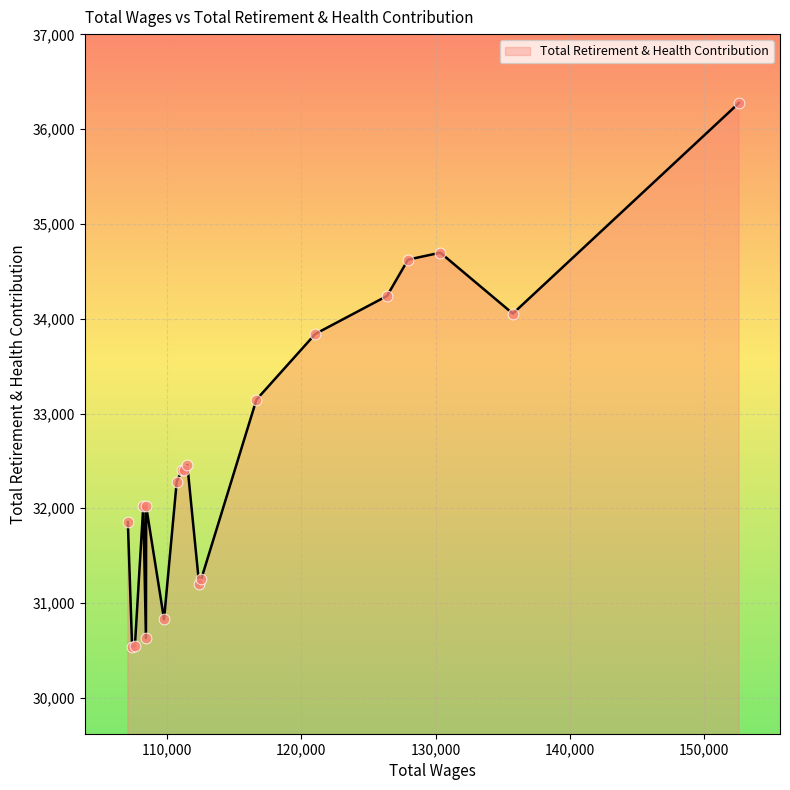

What is the smallest value displayed?

30537